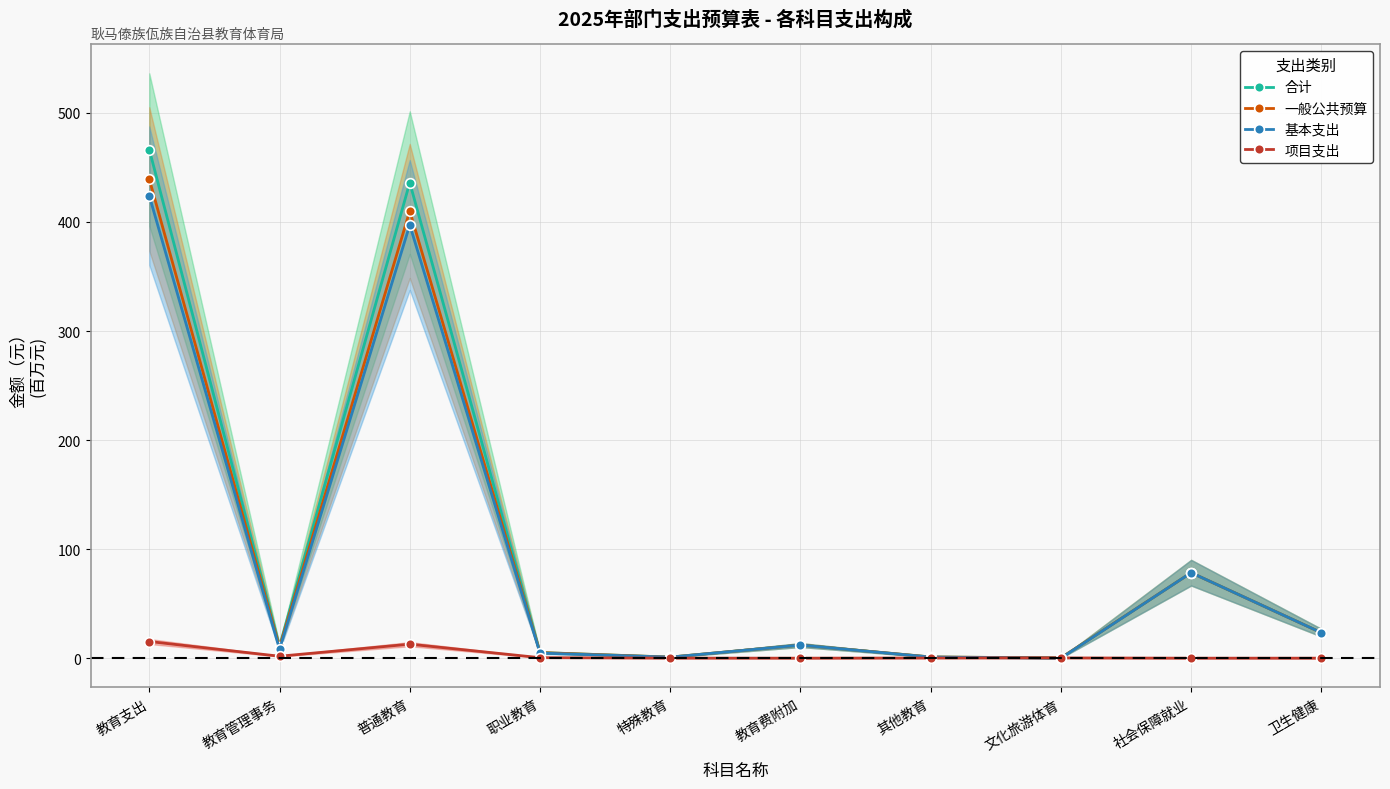

What is the difference between the highest and lowest values at 职业教育?

4.7